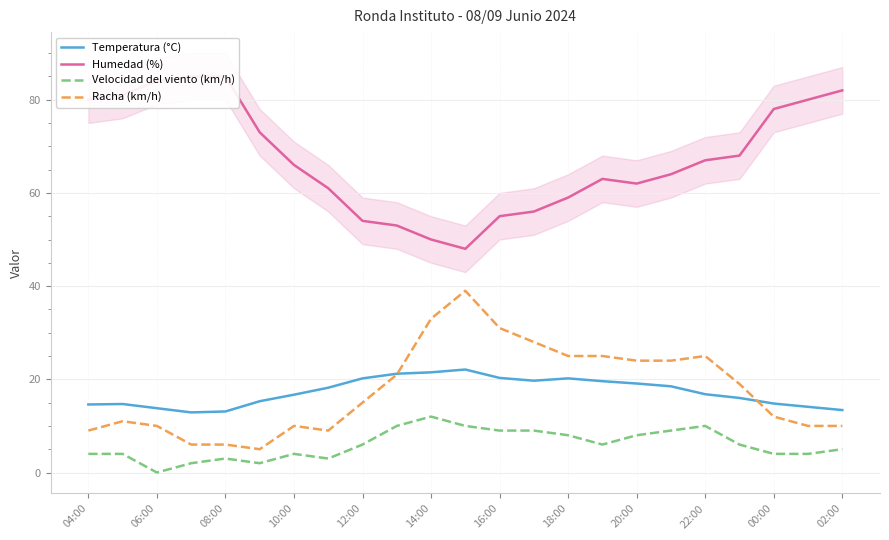

What is the greatest value displayed?

85.0